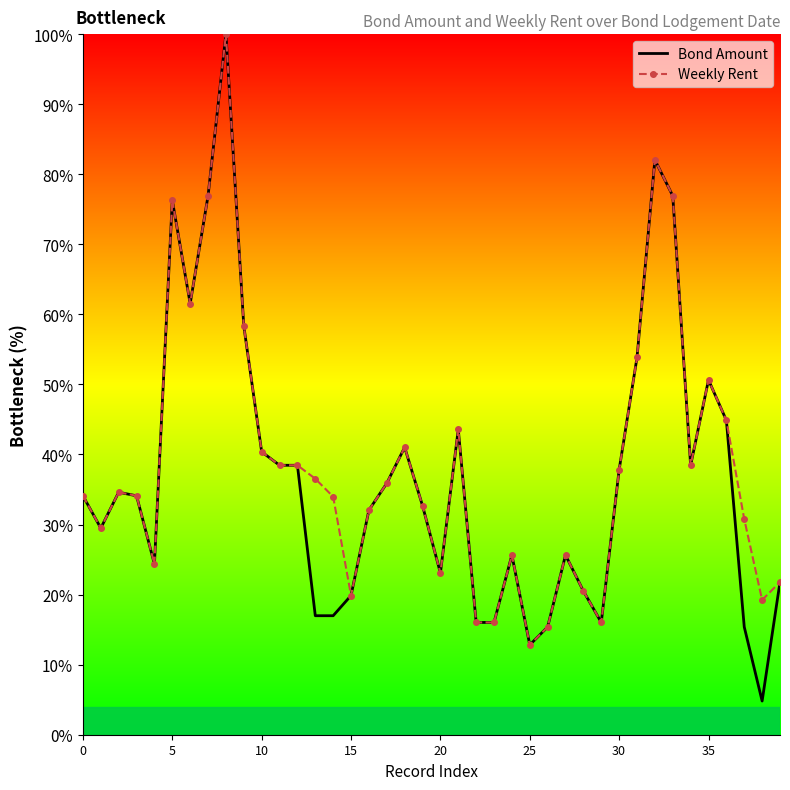

Which series has the largest range (max minus min)?

Bond Amount